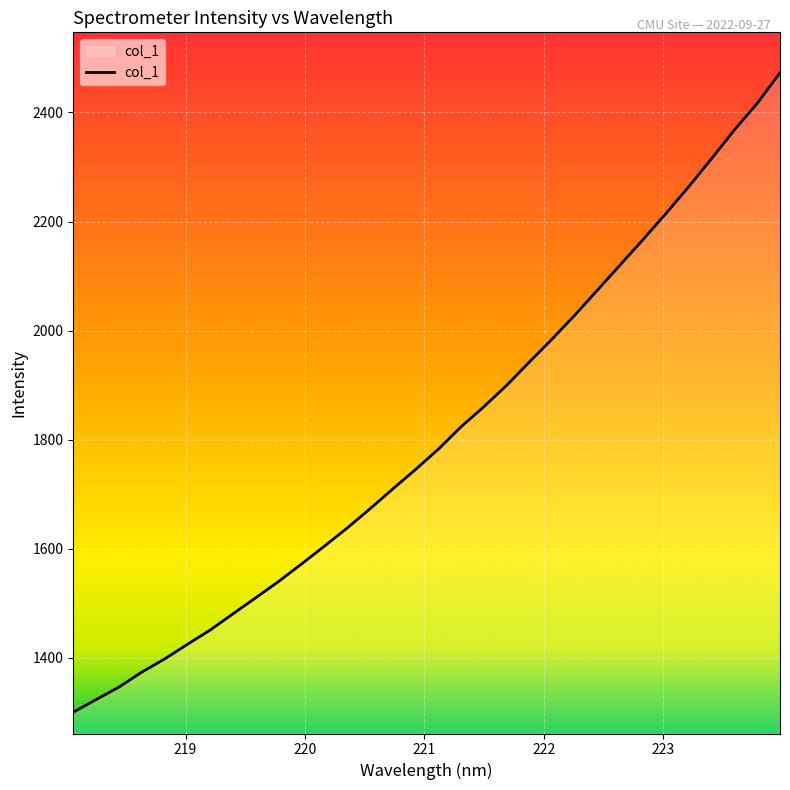

What is the maximum value shown in the chart?

2472.6